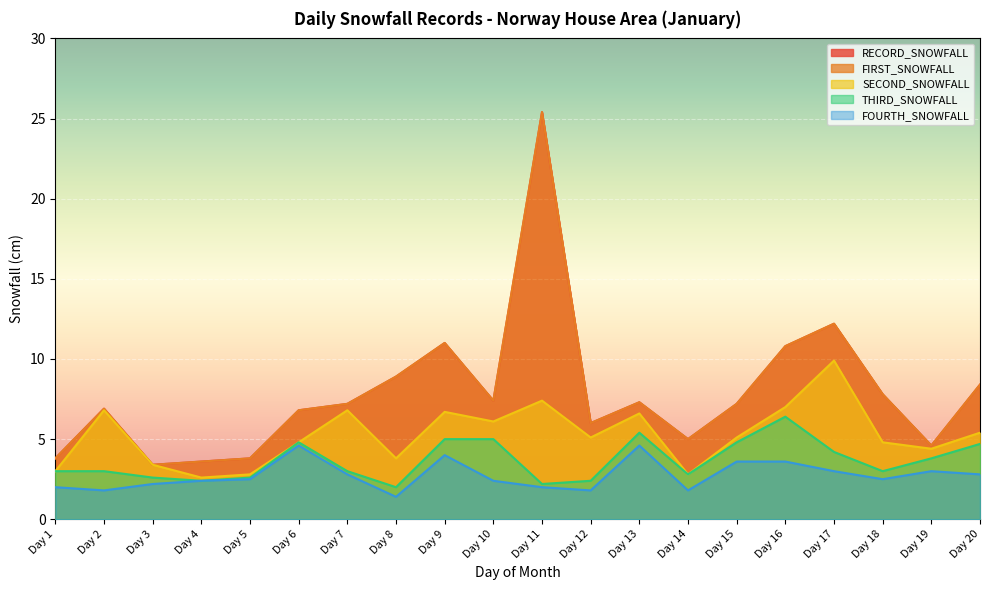

Reading right to left, transcribe all the data shown in this chart.

RECORD_SNOWFALL: 8.4	4.6	7.8	12.2	10.8	7.2	5.0	7.3	6.0	25.4	7.4	11.0	8.9	7.2	6.8	3.8	3.6	3.4	6.9	3.8
FIRST_SNOWFALL: 8.4	4.6	7.8	12.2	10.8	7.2	5.0	7.3	6.0	25.4	7.4	11.0	8.9	7.2	6.8	3.8	3.6	3.4	6.9	3.8
SECOND_SNOWFALL: 5.4	4.4	4.8	9.9	7.0	5.1	2.8	6.6	5.1	7.4	6.1	6.7	3.8	6.8	4.8	2.8	2.6	3.4	6.8	3.0
THIRD_SNOWFALL: 4.7	3.8	3.0	4.2	6.4	4.8	2.8	5.4	2.4	2.2	5.0	5.0	2.0	3.0	4.8	2.6	2.4	2.6	3.0	3.0
FOURTH_SNOWFALL: 2.8	3.0	2.5	3.0	3.6	3.6	1.8	4.6	1.8	2.0	2.4	4.0	1.4	2.8	4.6	2.5	2.4	2.2	1.8	2.0